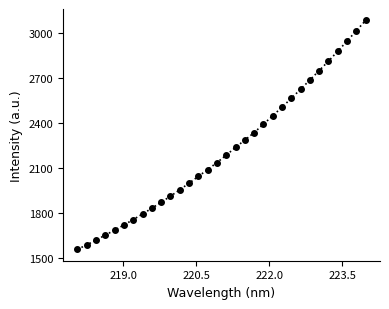

What is the minimum value shown in the chart?

1560.5